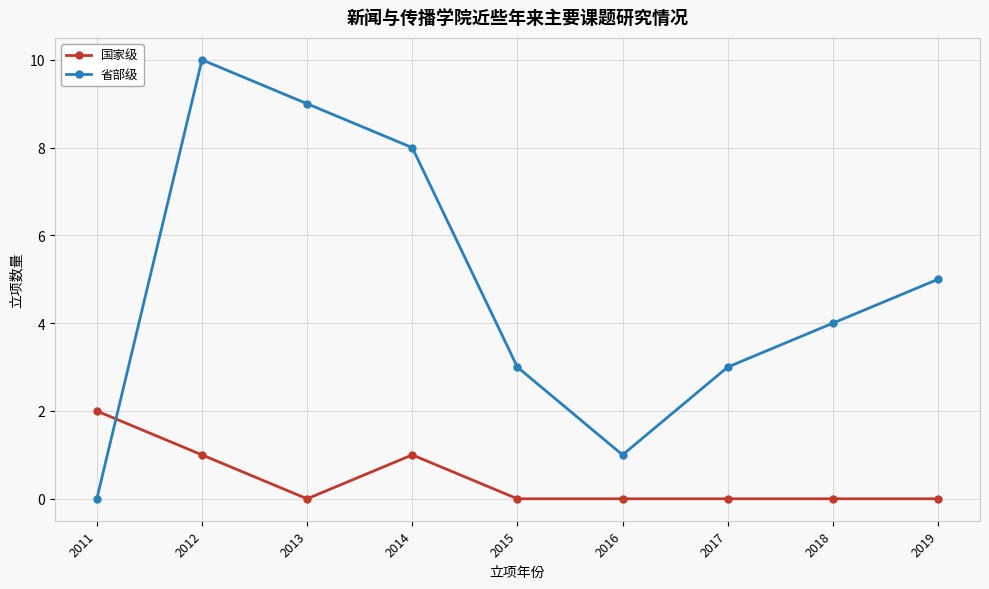

True or false: 省部级 has more than 0 interior local peaks.

True